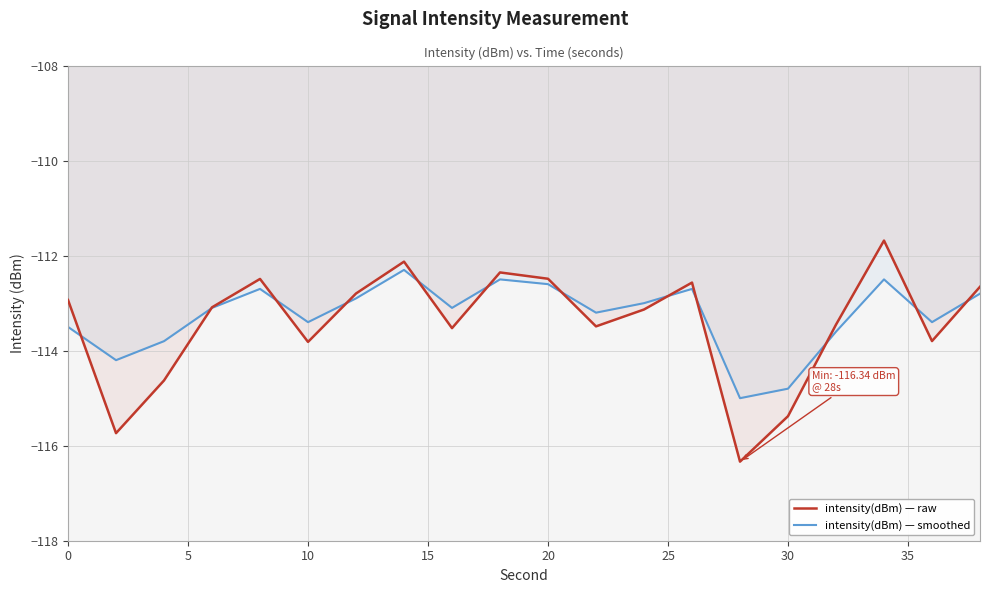

List the series in order of their overall mean, highest first.

intensity(dBm) — smoothed, intensity(dBm) — raw